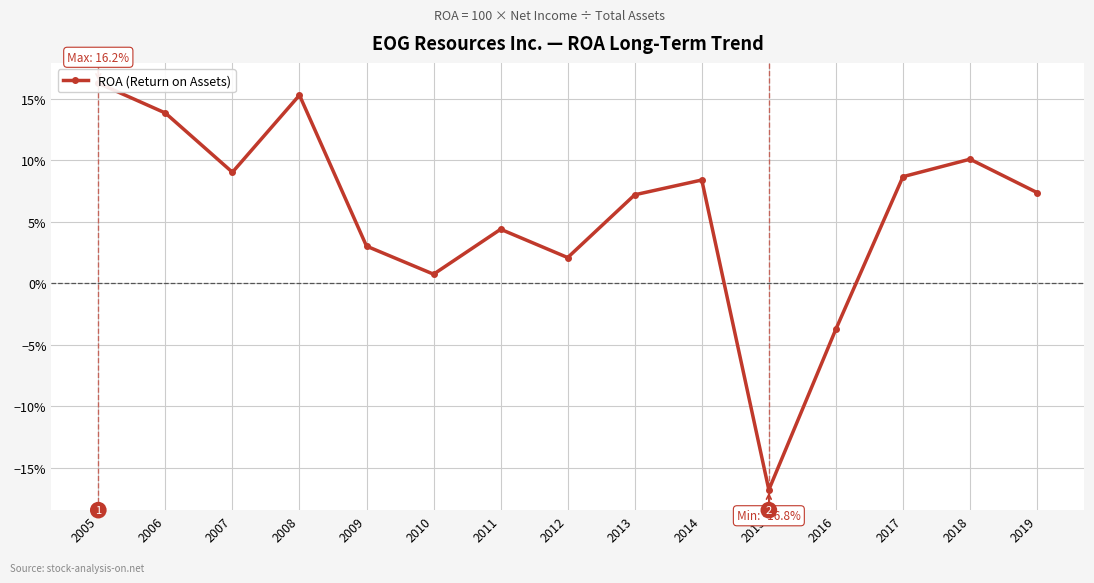

What is the sum of all values?

0.9